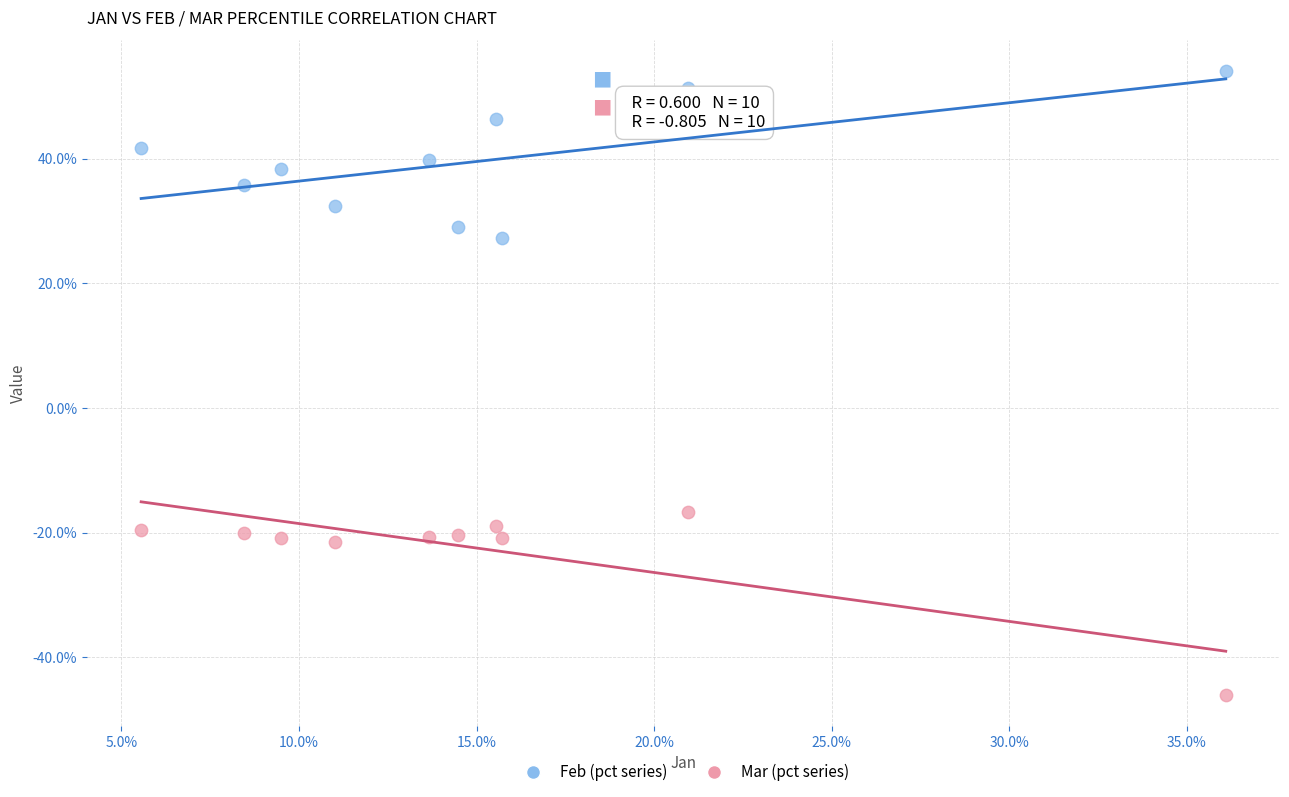

Which series has the largest Y range (max minus min)?

Mar (pct series)